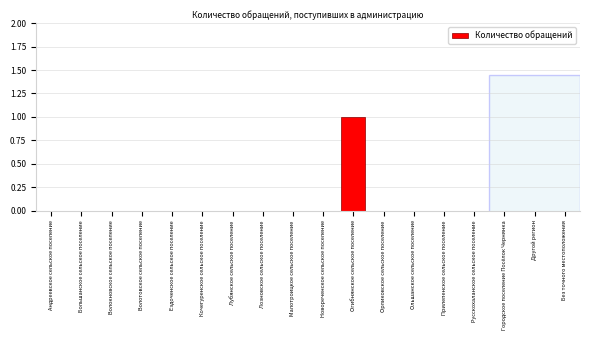

Reading right to left, extract all data points from this chart.

Без точного местоположения=0	Другой регион=0	Городское поселение Посёлок Чернянка=0	Русскохаланское сельское поселение=0	Прилепенское сельское поселение=0	Ольшанское сельское поселение=0	Орликовское сельское поселение=0	Огибнянское сельское поселение=1	Новореченское сельское поселение=0	Малотроицкое сельское поселение=0	Лозновское сельское поселение=0	Лубянское сельское поселение=0	Кочегуренское сельское поселение=0	Ездоченское сельское поселение=0	Волотовское сельское поселение=0	Волокновское сельское поселение=0	Большанское сельское поселение=0	Андреевское сельское поселение=0